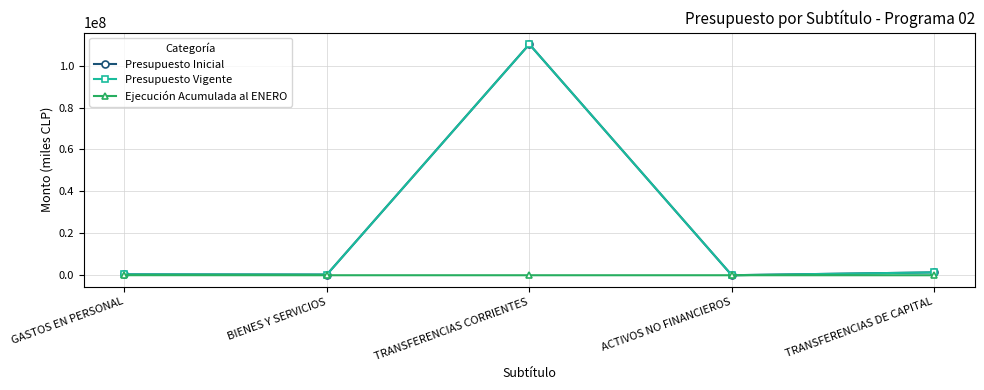

What are all the series names shown in the legend?

Presupuesto Inicial, Presupuesto Vigente, Ejecución Acumulada al ENERO